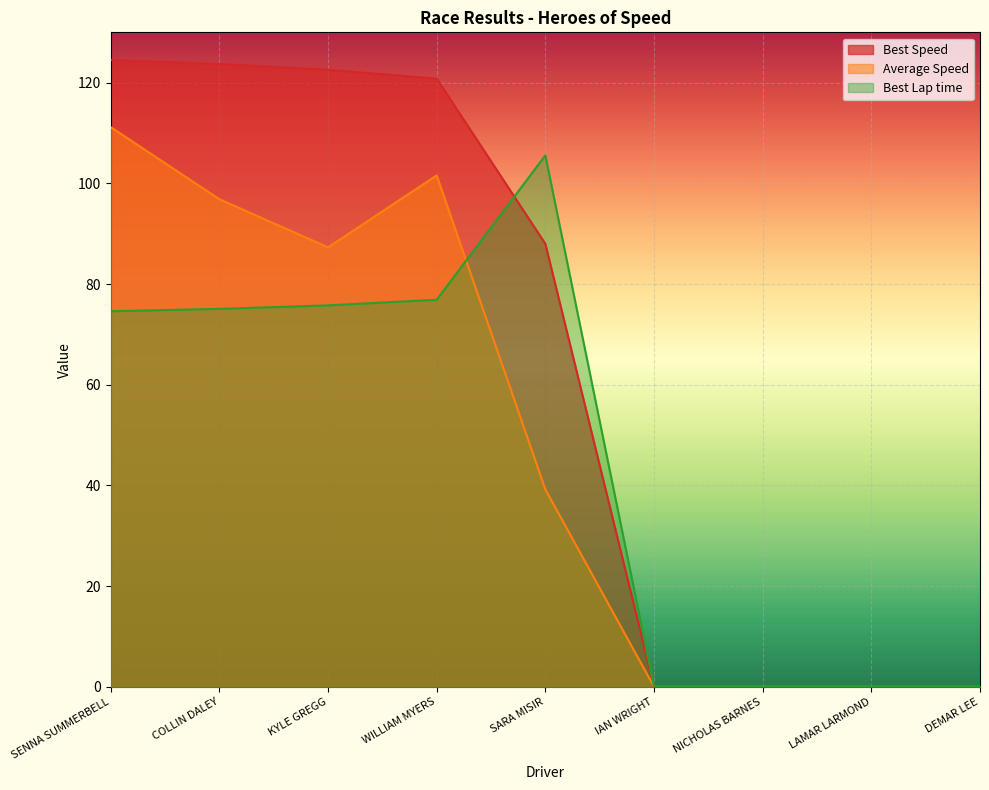

Where is the first local maximum for Best Lap time?

SARA MISIR